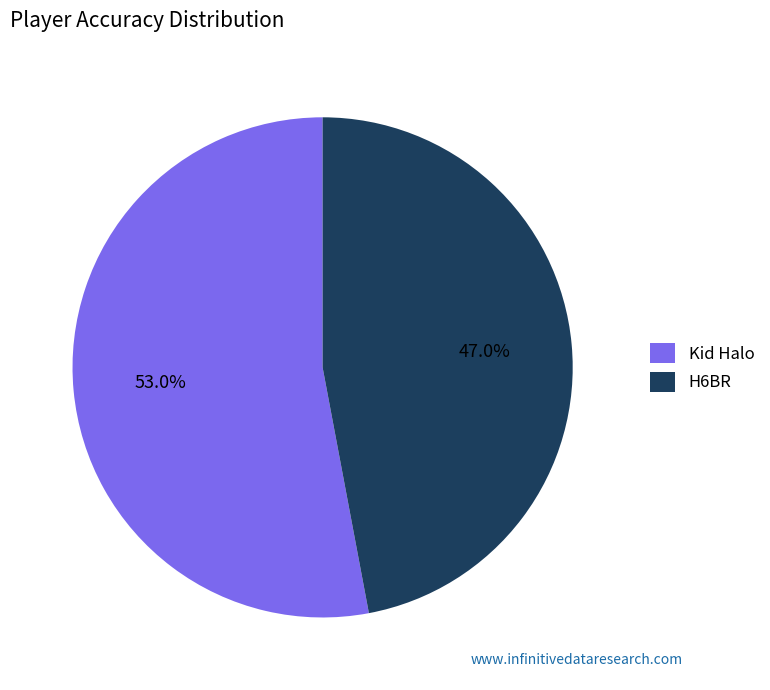

Combined, do Kid Halo and H6BR account for over 50%?

Yes